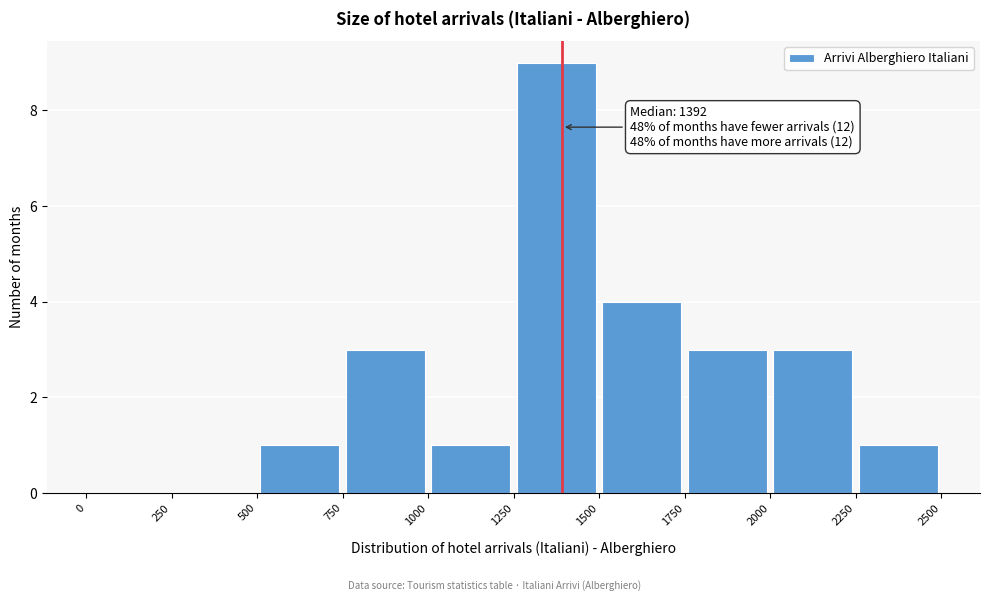

Which range on the x-axis has the tallest bar?

1250 to 1500